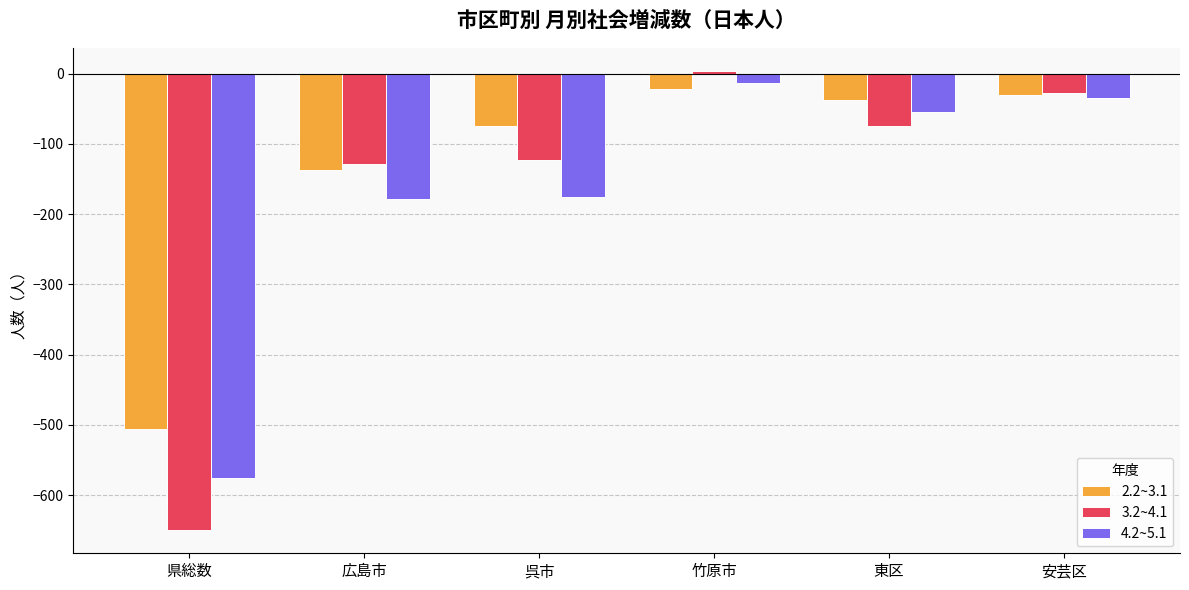

What is the difference between the highest and lowest values at 呉市?

101